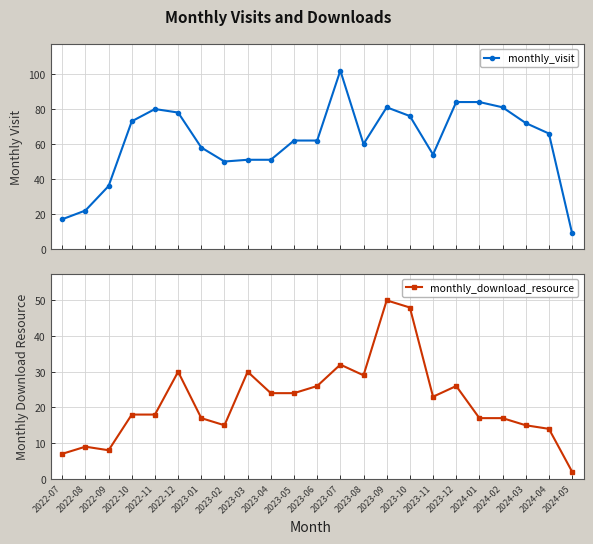

How many categories are shown in the chart?

23